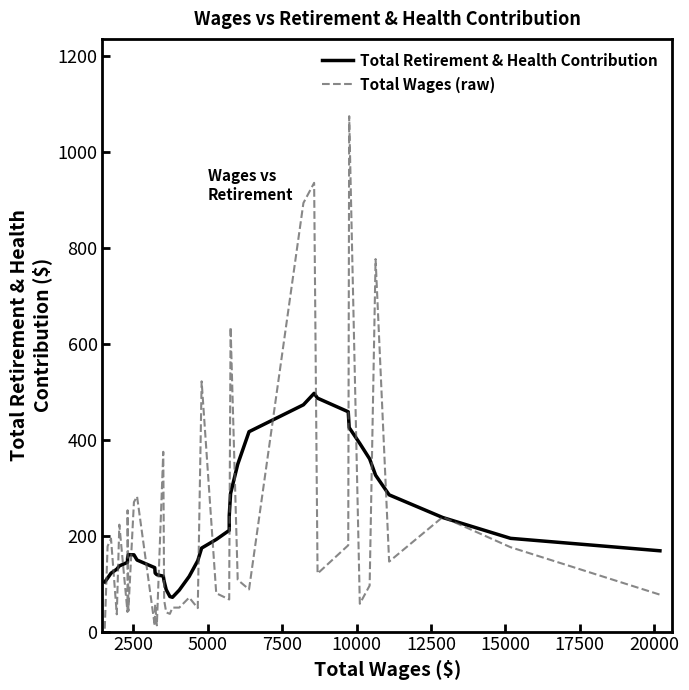

Does the chart have visible grid lines?

No